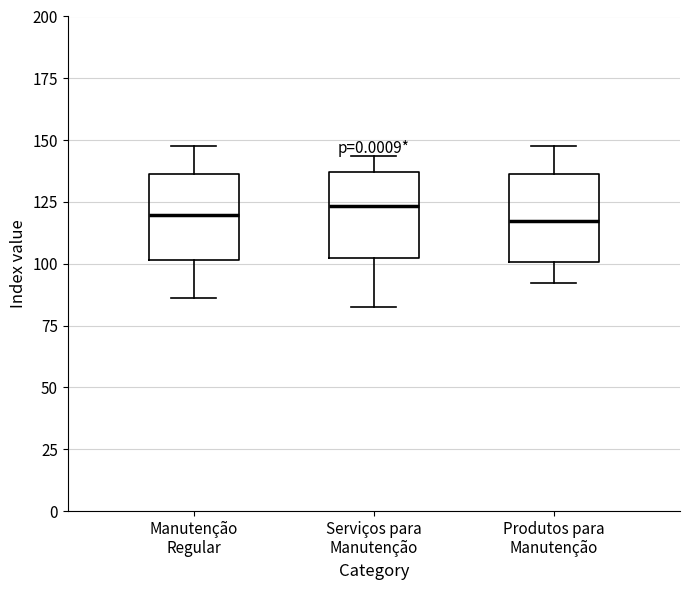

Reading left to right, read every box against the y-axis: the position of its median line, the range the box covers, and the ends of its whiskers. The values are not printed on the chart, so give them approximately, as read against the axis.

Manutenção Regular: median 120, box 100 to 135, whiskers 85 to 150
Serviços para Manutenção: median 125, box 100 to 135, whiskers 85 to 145
Produtos para Manutenção: median 115, box 100 to 135, whiskers 90 to 150